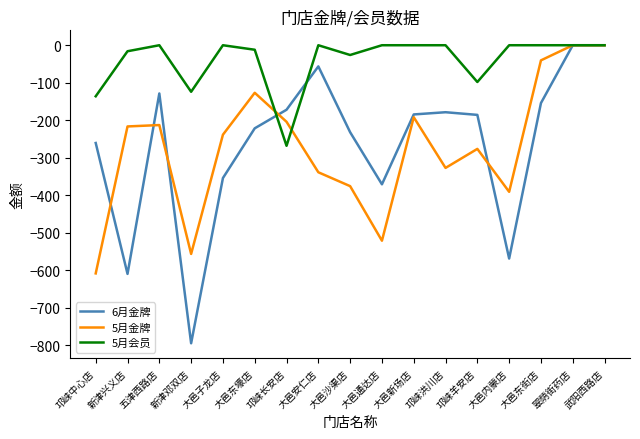

True or false: 6月金牌 has a value of -88.1 at 大邑沙渠店.

False